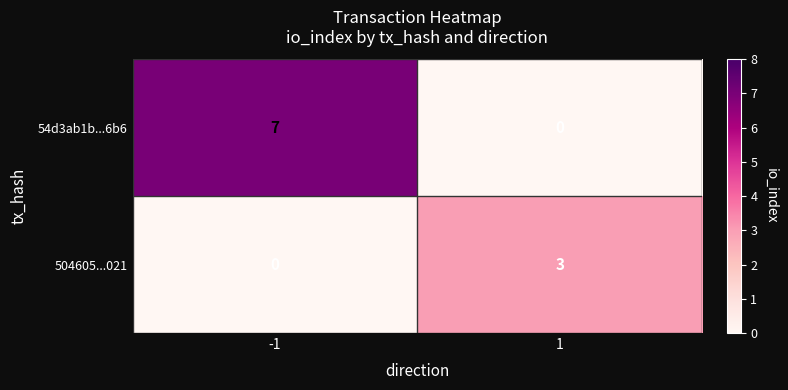

How many series are shown in this chart?

2